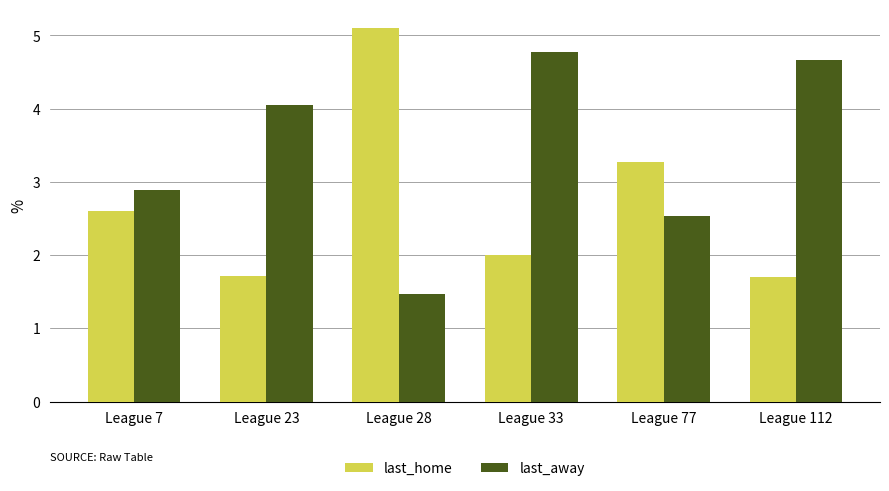

What are all the series names shown in the legend?

last_home, last_away